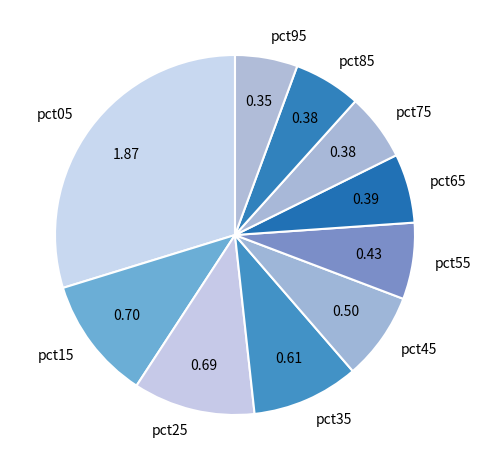

Does any single category account for the majority?

No